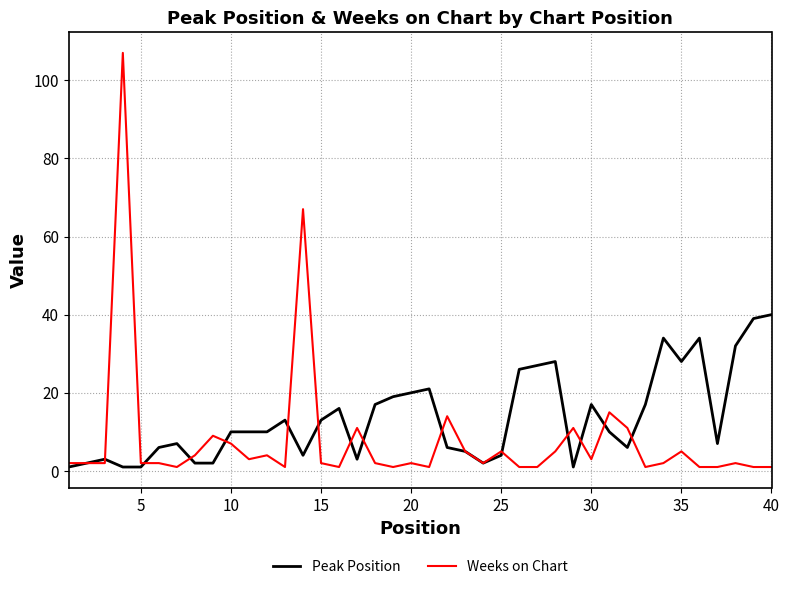

Does the chart have visible grid lines?

Yes